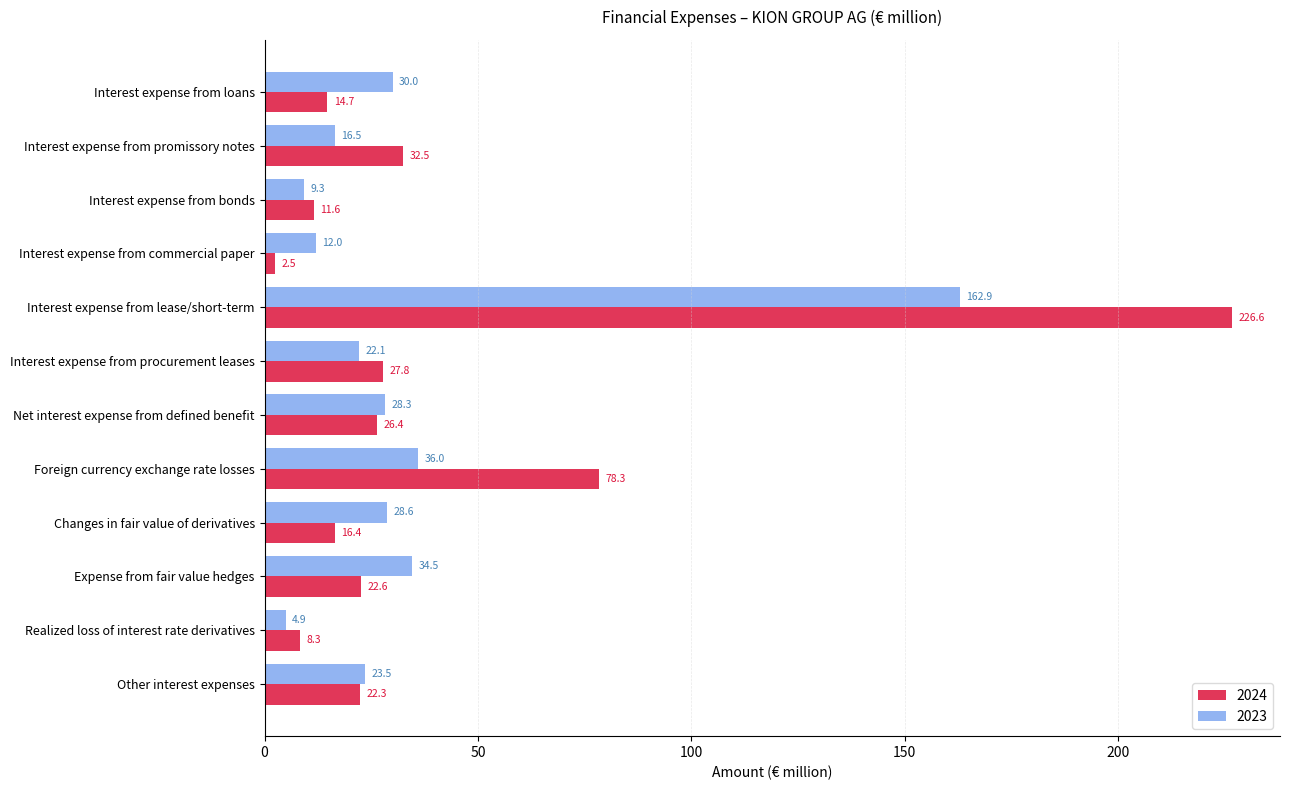

What is the difference between the second highest and minimum values in the 2024 series?

75.8